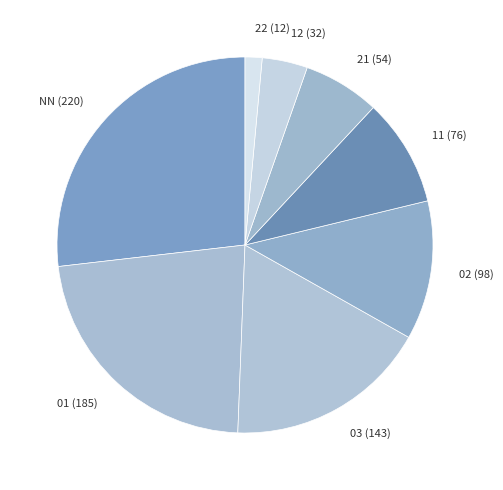

Does any single category account for the majority?

No